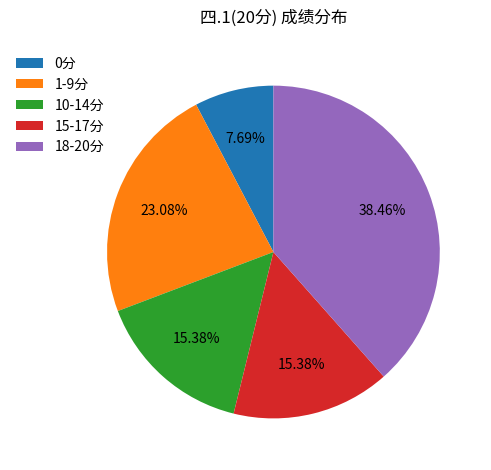

Combined, do 10-14分 and 15-17分 account for over 50%?

No